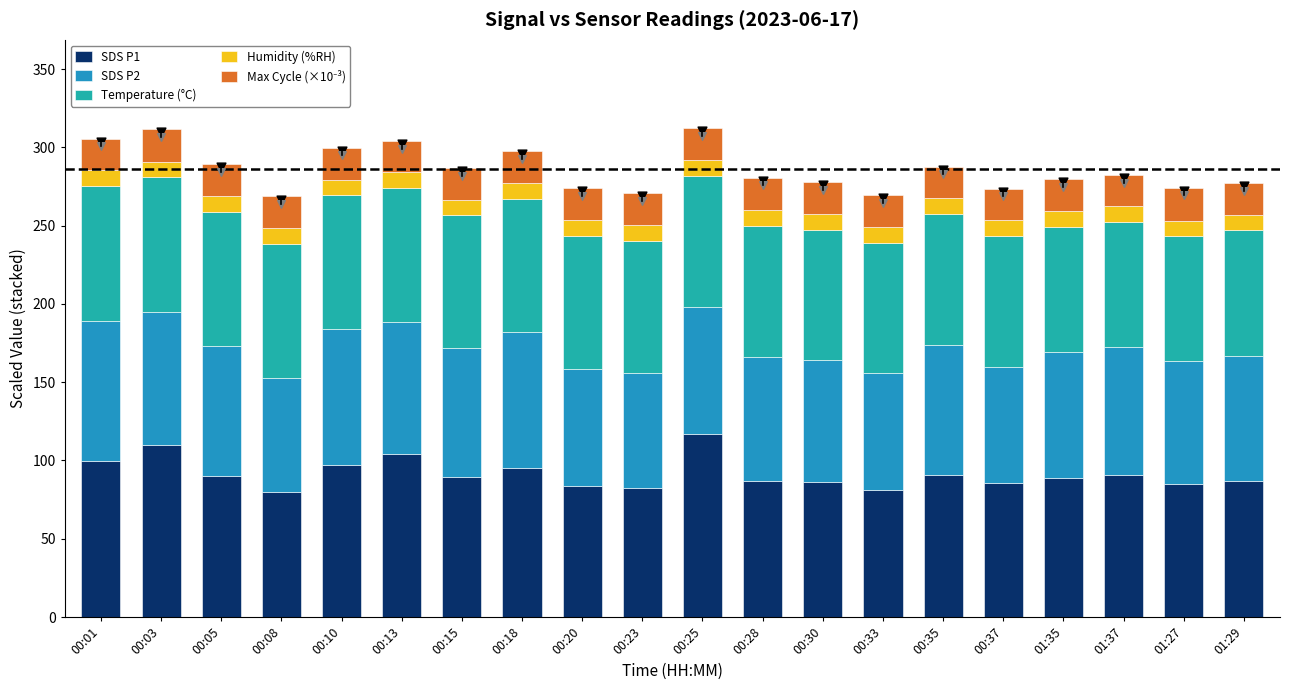

Is the value of Max Cycle (×10⁻³) at 00:08 greater than the value of Humidity (%RH) at 01:27?

Yes